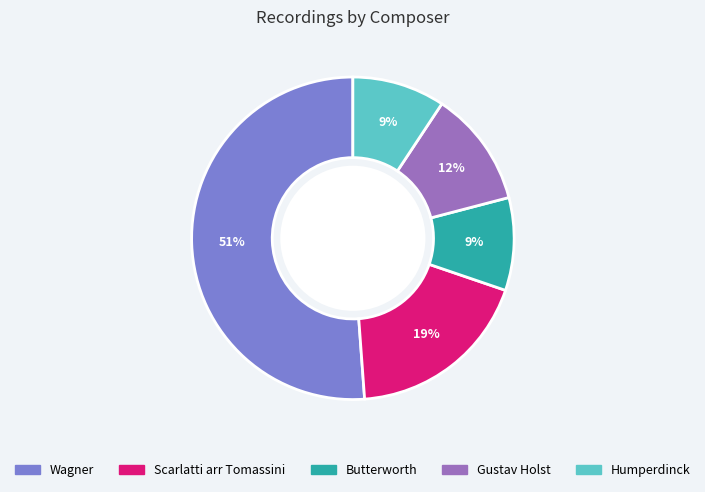

Count the number of slices in the pie.

5